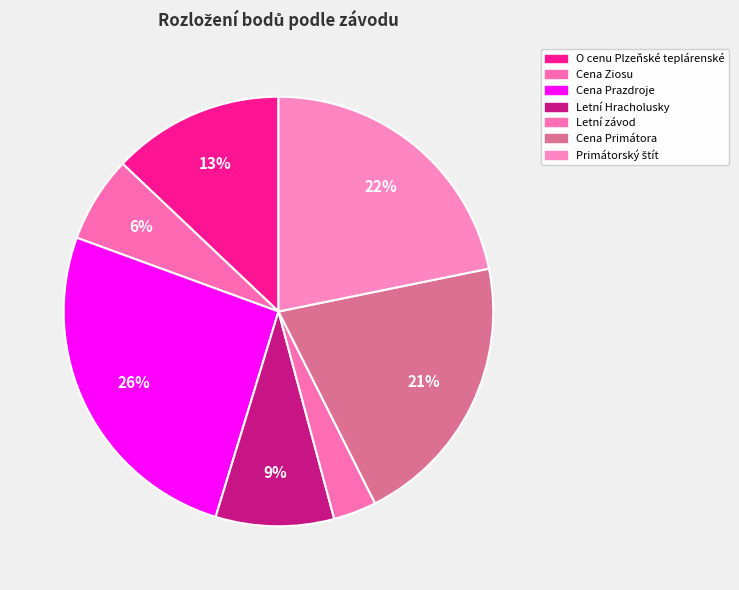

What percentage is the Cena Primátora slice, to the nearest percent?

21%